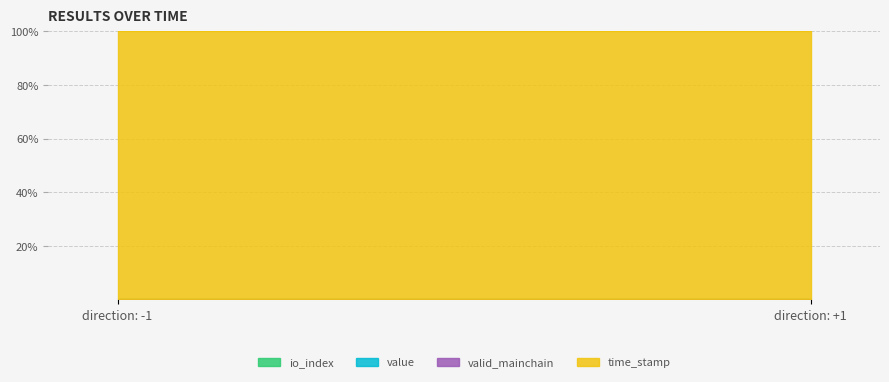

At which category does the chart reach its peak across all series?

direction: +1